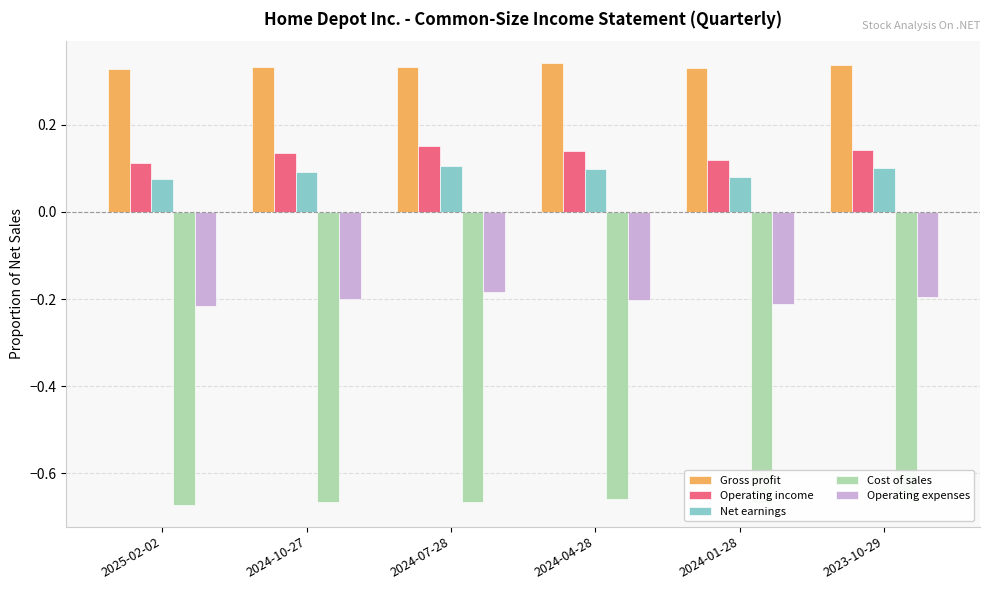

List the series in order of their peak value, highest first.

Gross profit, Operating income, Net earnings, Operating expenses, Cost of sales